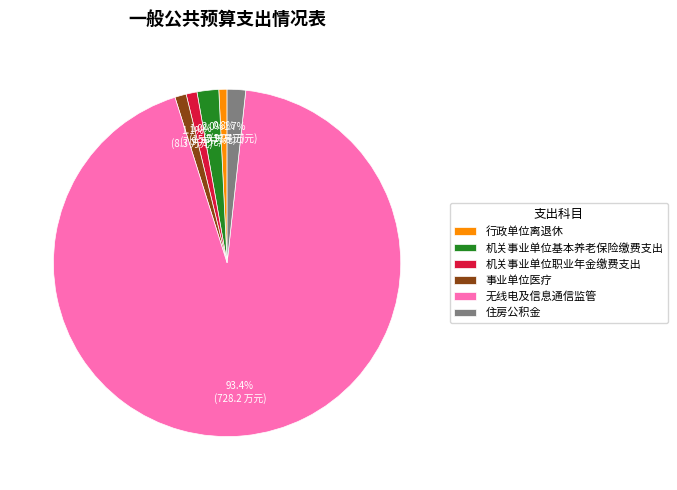

To the nearest percent, what percentage of the pie is 行政单位离退休?

1%